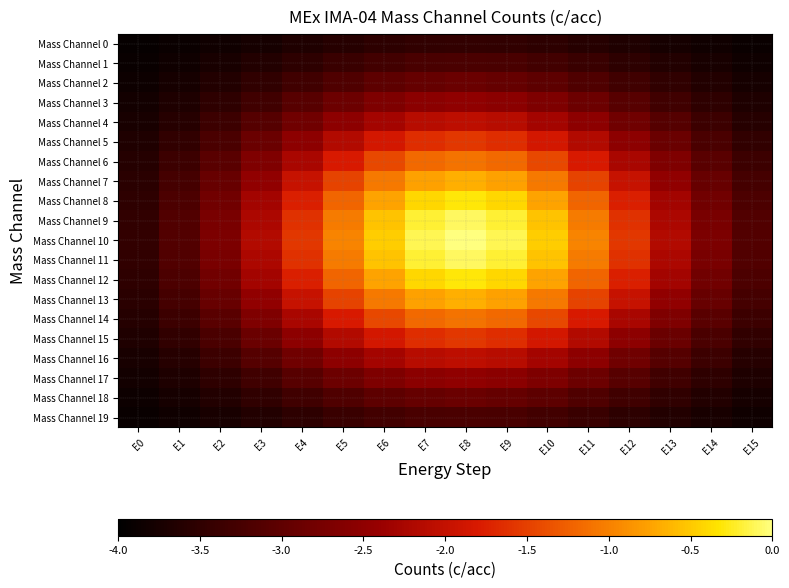

What is the total value across all series at E15?

-69.7